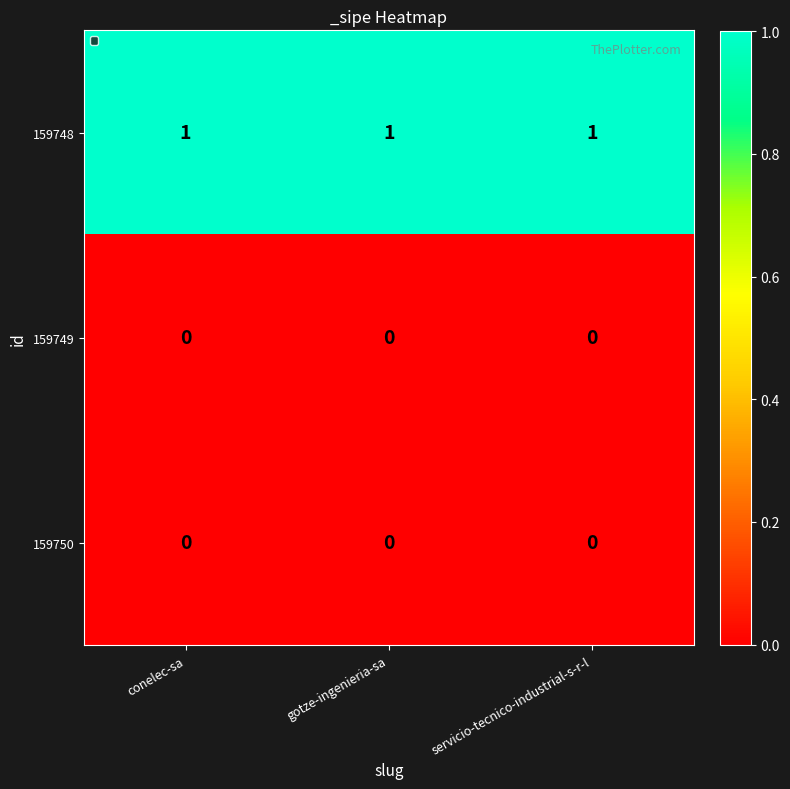

Which series has the largest total across all categories?

159748